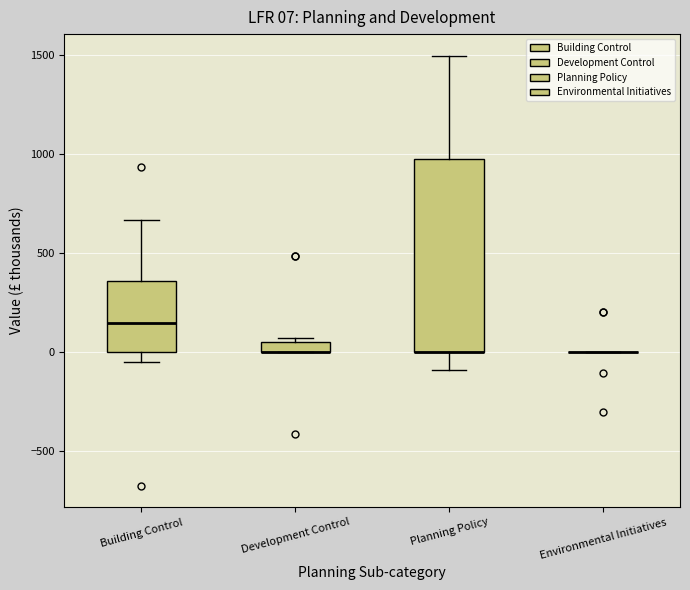

Which box is the tallest, from its lower edge to its upper edge?

Planning Policy